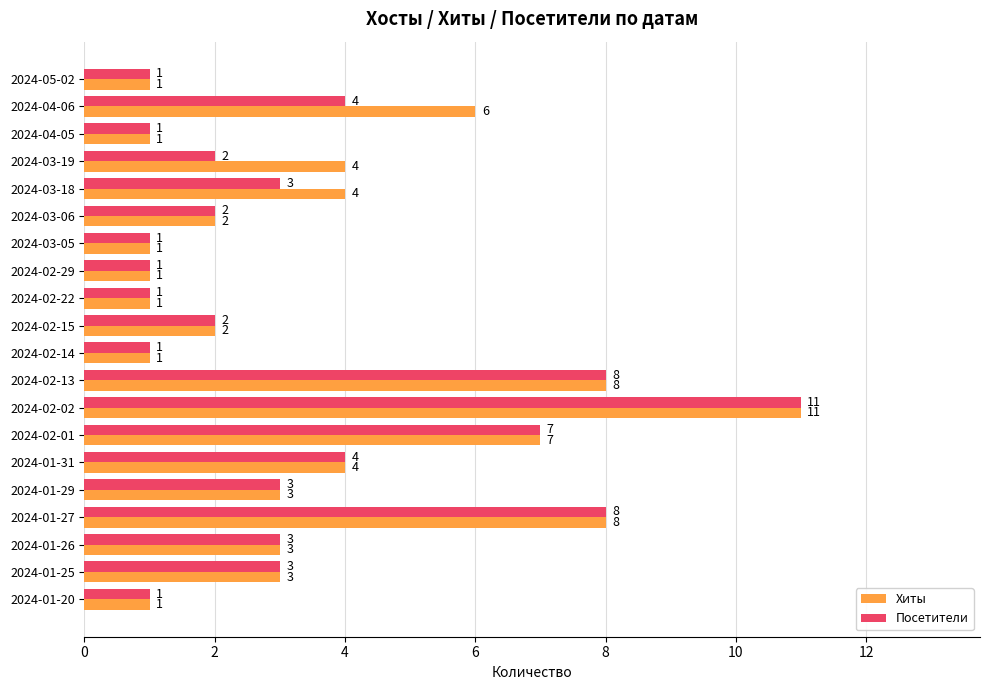

The value of Посетители at 2024-02-13 is 12. True or false?

False